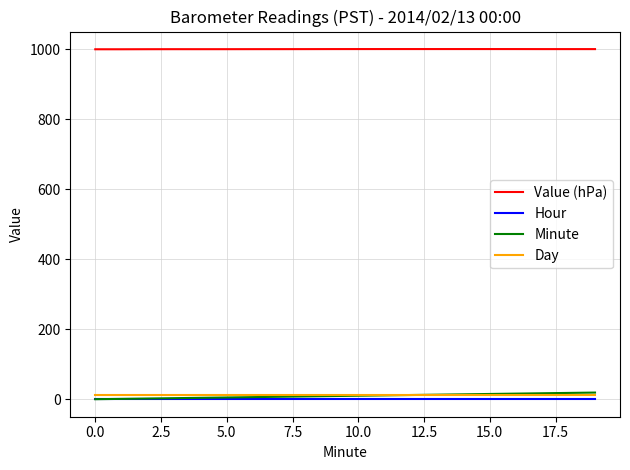

True or false: Day and Value (hPa) cross at least once.

False